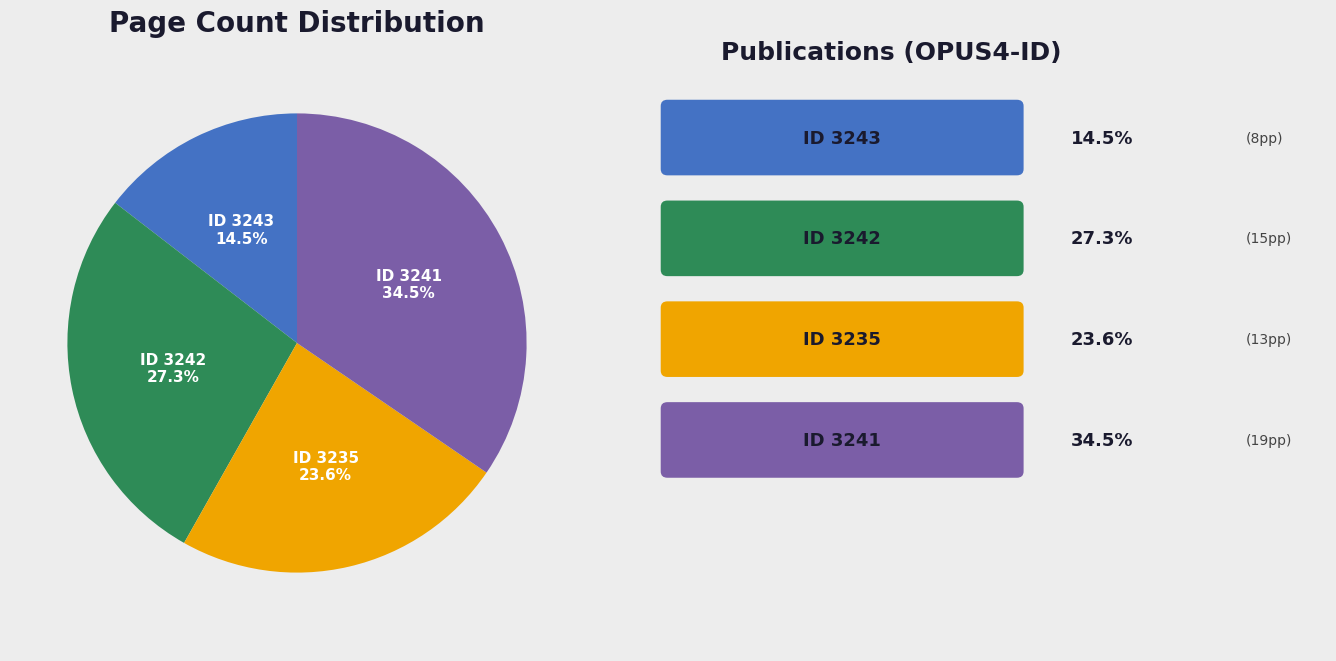

Is there a majority slice in this chart?

No